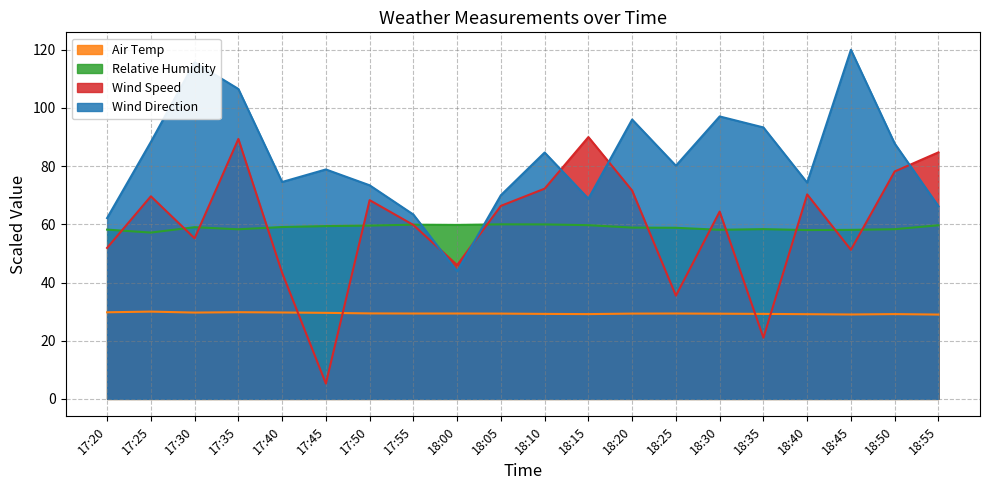

Reading right to left, list all the values displayed in this chart.

Air Temp: 29.0	29.1	29.0	29.1	29.2	29.3	29.3	29.3	29.1	29.2	29.3	29.3	29.3	29.4	29.6	29.7	29.8	29.7	30.0	29.8
Relative Humidity: 59.7	58.3	58.1	58.0	58.4	58.1	58.8	58.9	59.7	60.0	60.0	59.8	59.9	59.6	59.4	59.1	58.3	59.0	57.2	58.2
Wind Speed: 84.7	78.2	51.2	70.3	21.0	64.4	35.5	71.6	90.0	72.3	66.4	46.0	59.8	68.3	5.3	43.4	89.3	55.2	69.6	51.9
Wind Direction: 66.2	87.8	120.0	74.3	93.3	97.1	80.2	96.0	68.8	84.7	70.0	43.8	63.4	73.4	78.9	74.6	106.5	115.7	88.3	62.2